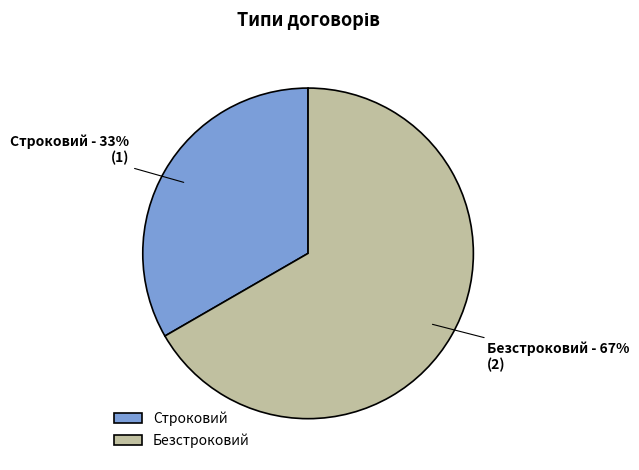

True or false: Строковий accounts for 18% of the total.

False